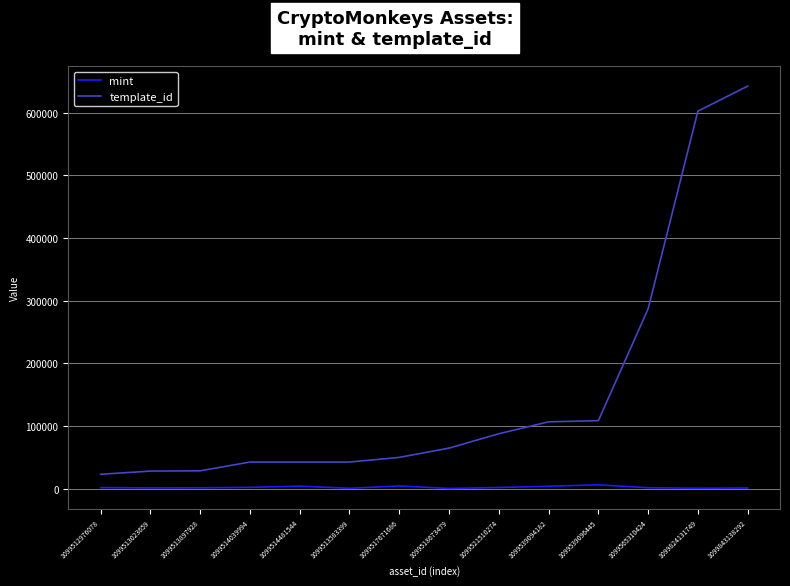

Which series has the largest total across all categories?

template_id